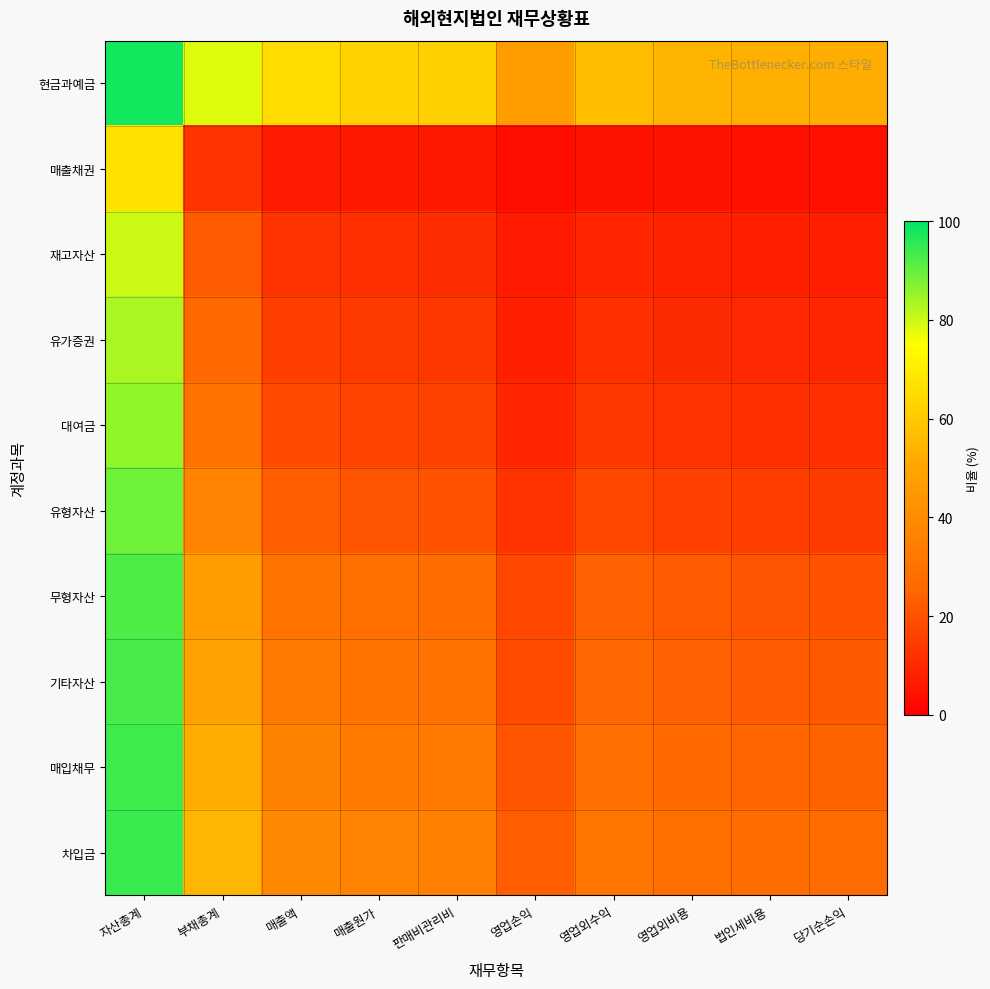

Reading right to left, extract all data points from this chart.

현금과예금: 당기순손익=52.1	법인세비용=52.6	영업외비용=54.3	영업외수익=56.8	영업손익=46.7	판매비관리비=61.7	매출원가=62.5	매출액=64.9	부채총계=78.1	자산총계=98.0
매출채권: 당기순손익=4.2	법인세비용=4.3	영업외비용=4.5	영업외수익=5.0	영업손익=3.4	판매비관리비=6.1	매출원가=6.2	매출액=6.9	부채총계=12.5	자산총계=66.7
재고자산: 당기순손익=8.0	법인세비용=8.2	영업외비용=8.7	영업외수익=9.5	영업손익=6.6	판매비관리비=11.4	매출원가=11.8	매출액=12.9	부채총계=22.2	자산총계=80.0
유가증권: 당기순손익=9.8	법인세비용=10.0	영업외비용=10.6	영업외수익=11.6	영업손익=8.1	판매비관리비=13.9	매출원가=14.3	매출액=15.6	부채총계=26.3	자산총계=83.3
대여금: 당기순손익=11.5	법인세비용=11.8	영업외비용=12.5	영업외수익=13.6	영업손익=9.5	판매비관리비=16.2	매출원가=16.7	매출액=18.2	부채총계=30.0	자산총계=85.7
유형자산: 당기순손익=14.8	법인세비용=15.1	영업외비용=16.0	영업외수익=17.4	영업손익=12.3	판매비관리비=20.5	매출원가=21.1	매출액=22.9	부채총계=36.4	자산총계=88.9
무형자산: 당기순손익=20.7	법인세비용=21.1	영업외비용=22.2	영업외수익=24.0	영업손익=17.4	판매비관리비=27.9	매출원가=28.6	매출액=30.8	부채총계=46.2	자산총계=92.3
기타자산: 당기순손익=22.0	법인세비용=22.4	영업외비용=23.6	영업외수익=25.5	영업손익=18.6	판매비관리비=29.5	매출원가=30.2	매출액=32.5	부채총계=48.1	자산총계=92.9
매입채무: 당기순손익=24.6	법인세비용=25.0	영업외비용=26.3	영업외수익=28.3	영업손익=20.8	판매비관리비=32.6	매출원가=33.3	매출액=35.7	부채총계=51.7	자산총계=93.8
차입금: 당기순손익=27.0	법인세비용=27.4	영업외비용=28.8	영업외수익=30.9	영업손익=23.0	판매비관리비=35.4	매출원가=36.2	매출액=38.6	부채총계=54.8	자산총계=94.4